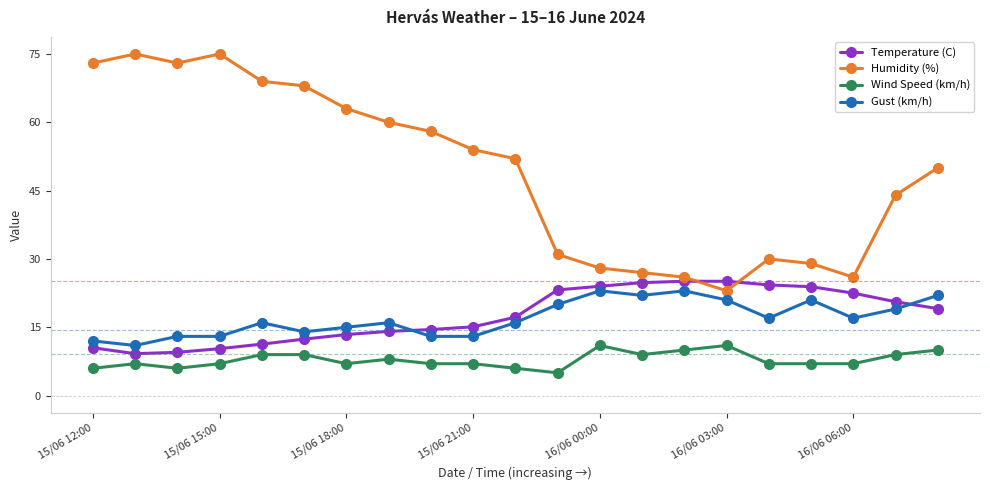

Which series has the largest range (max minus min)?

Humidity (%)